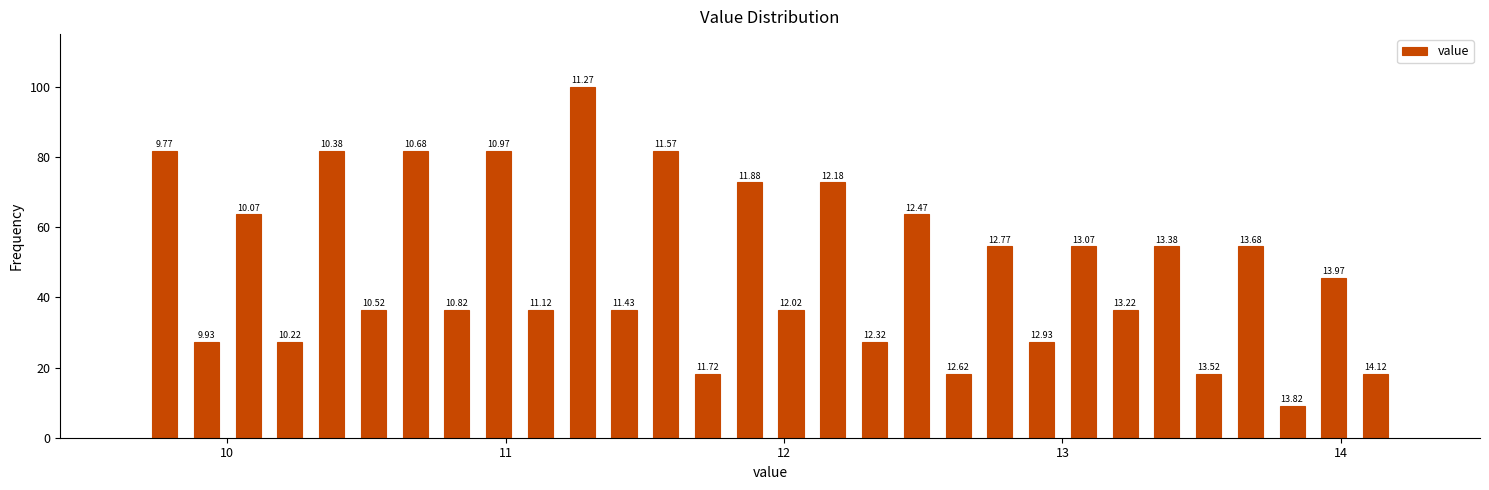

Read against the x-axis, roughly where is the centre of the tallest bar?

11.3